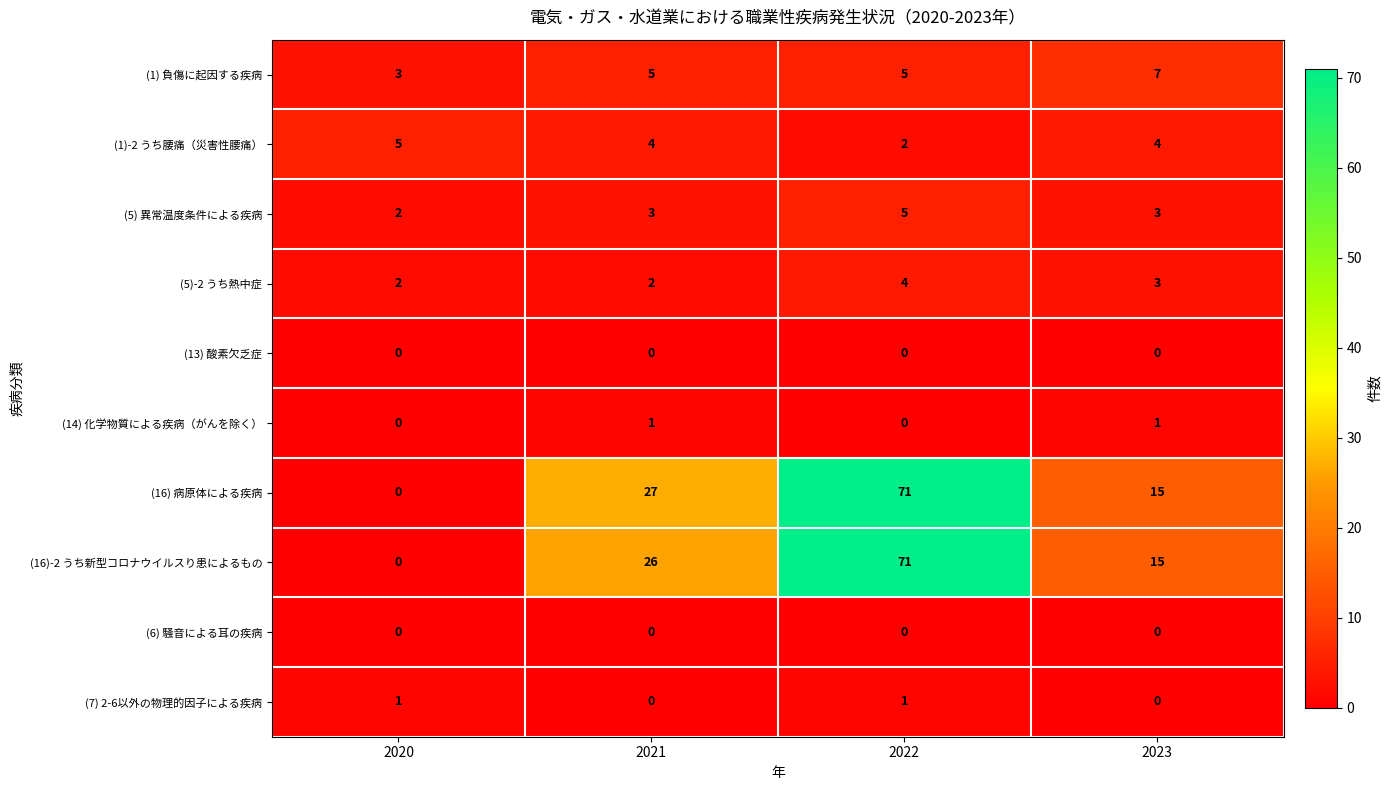

What is the total value across all series at 2020?

13